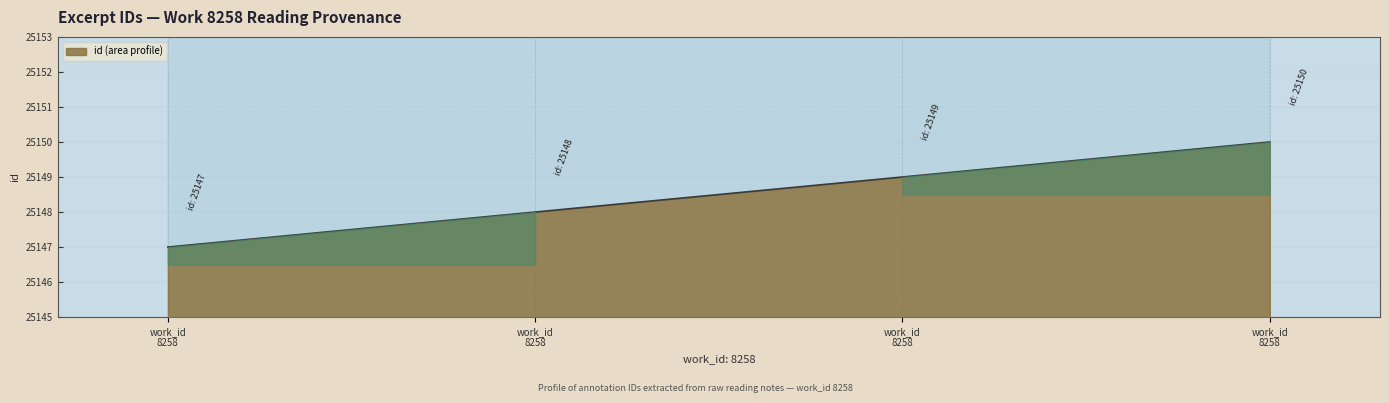

What is the change in value from 25147 to 25149?

+2